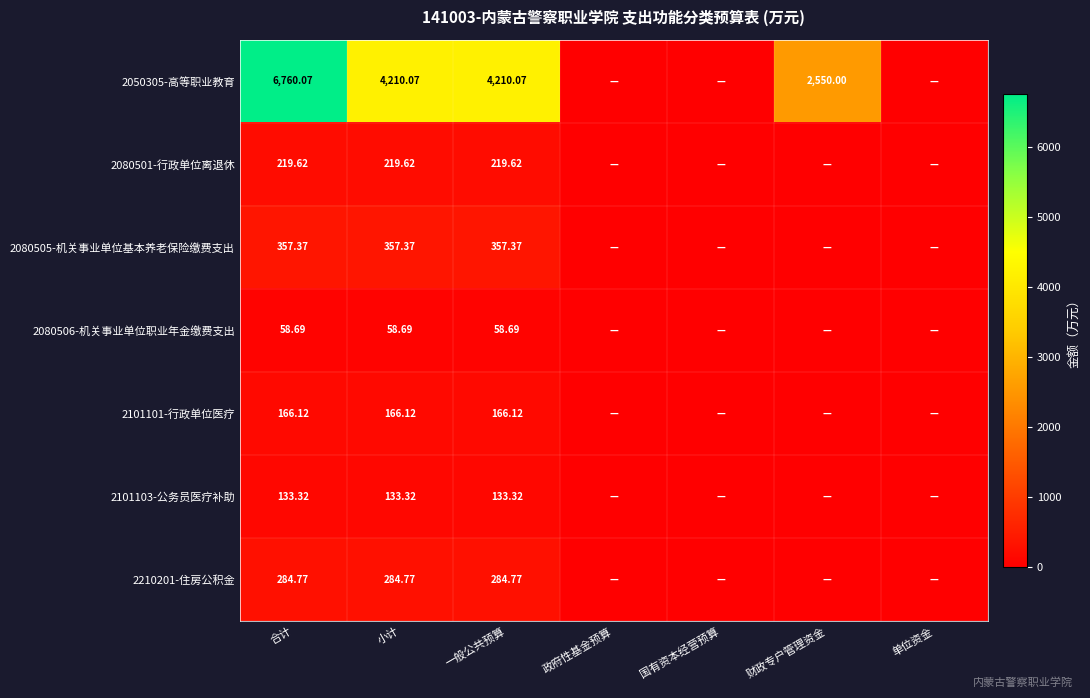

At which category is the sum across all series the highest?

合计